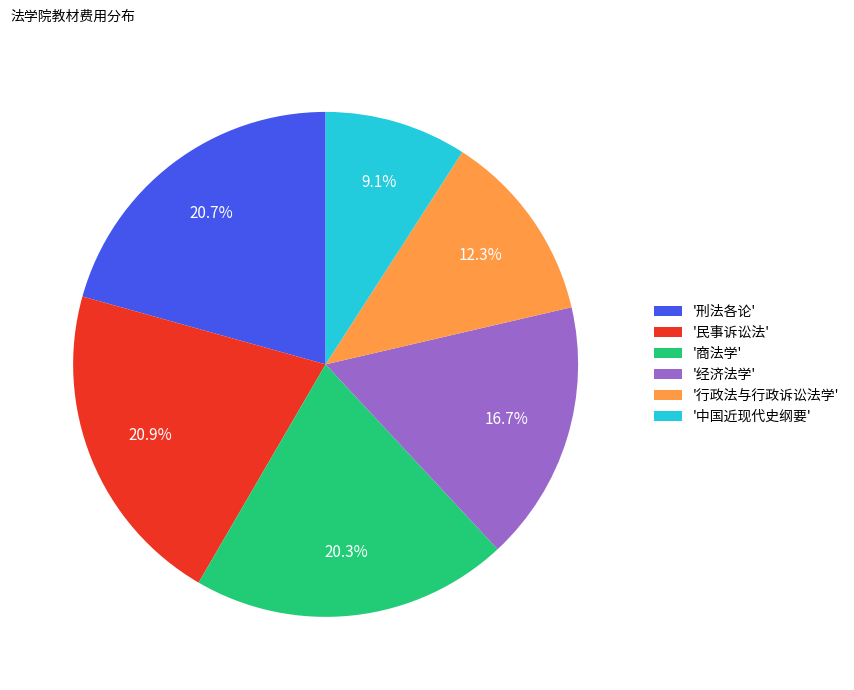

What is the smallest slice in the pie chart?

'中国近现代史纲要'